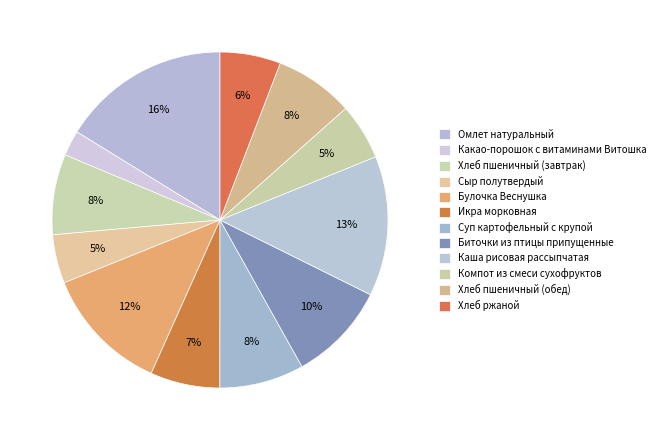

The Сыр полутвердый slice represents 1% of the pie. True or false?

False